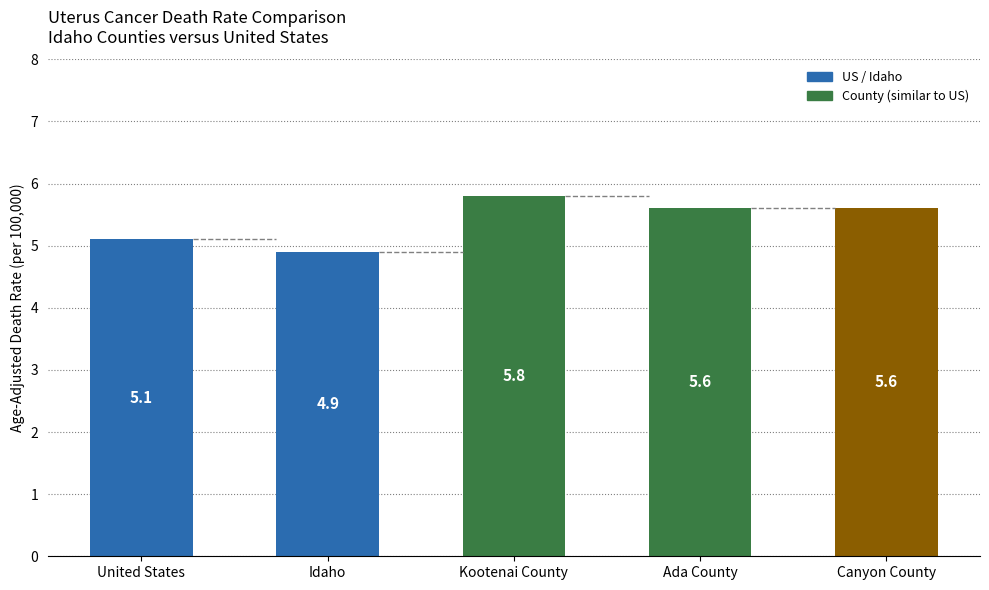

What is the change in value from United States to Kootenai County?

+0.7